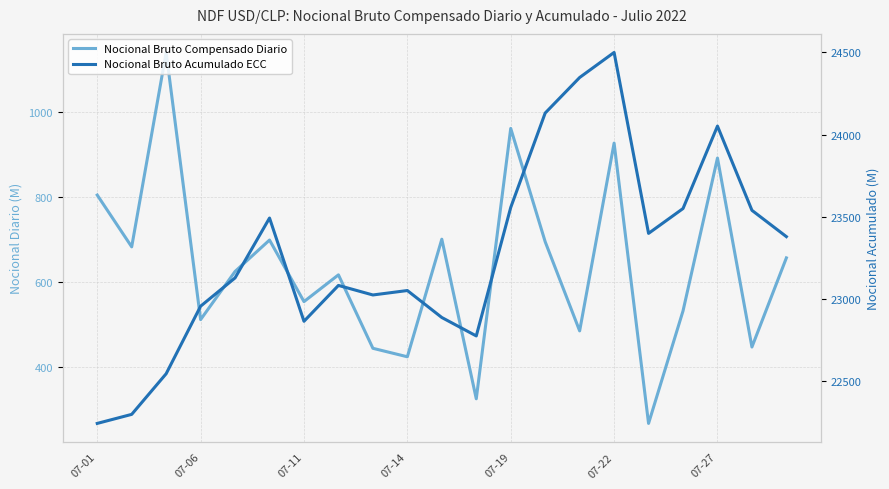

Which series has the largest range (max minus min)?

Nocional Bruto Acumulado ECC